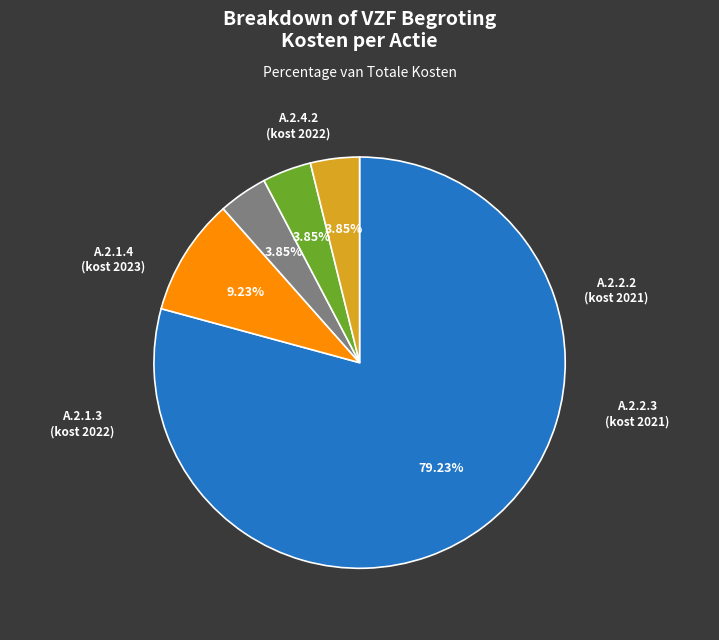

To the nearest percent, what is the combined percentage of A. 2.2.3 (kosten 2021) and A. 2.2.2 (kosten 2021)?

88%